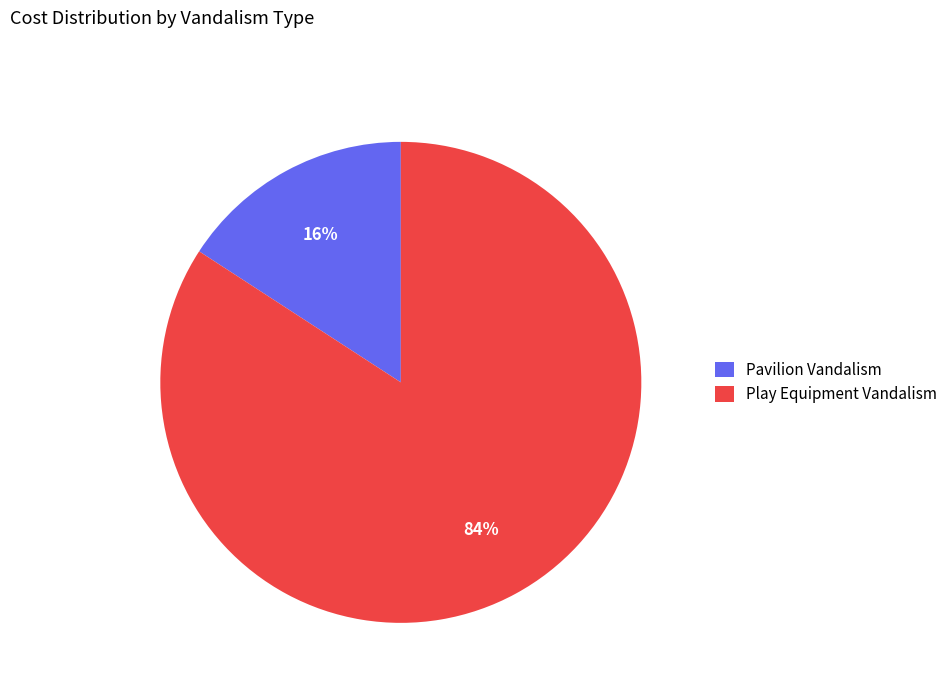

To the nearest percent, what percentage of the pie is Pavilion Vandalism?

16%